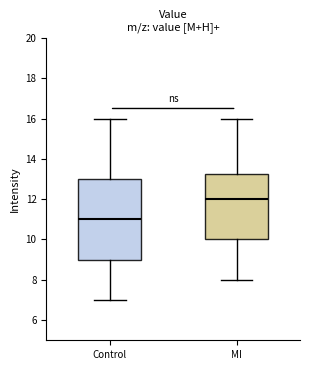

Reading left to right, read every box against the y-axis: the position of its median line, the range the box covers, and the ends of its whiskers. The values are not printed on the chart, so give them approximately, as read against the axis.

Control: median 11.0, box 9.0 to 13.0, whiskers 7.0 to 16.0
MI: median 12.0, box 10.0 to 13.2, whiskers 8.0 to 16.0